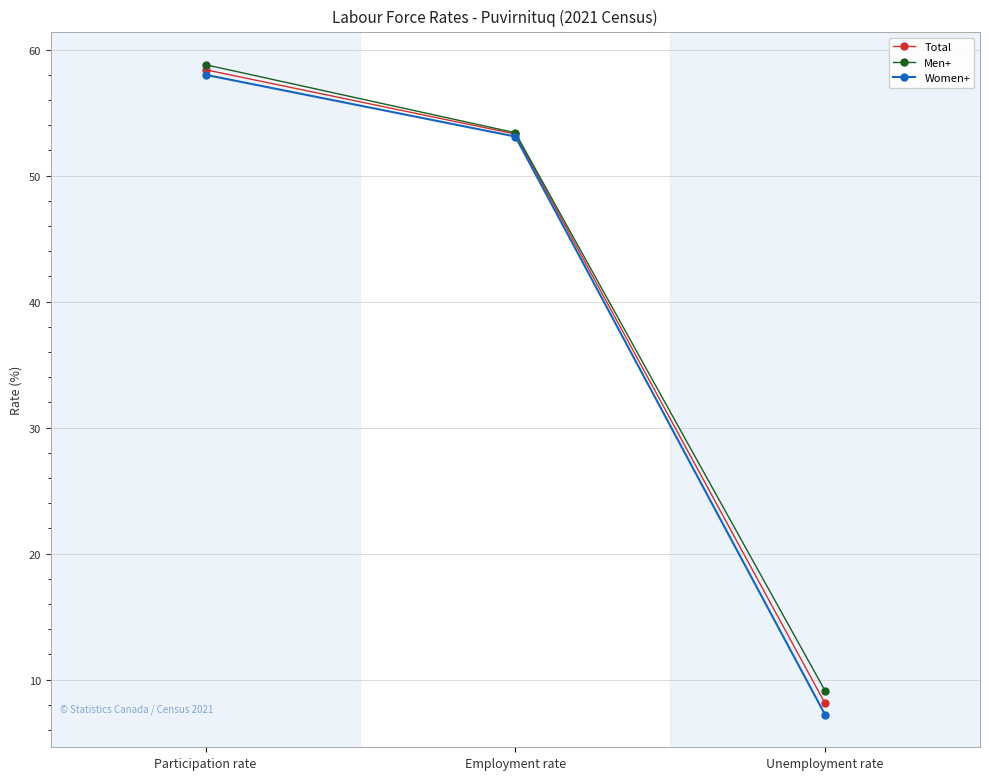

The value of Women+ at Participation rate is 40.5. True or false?

False